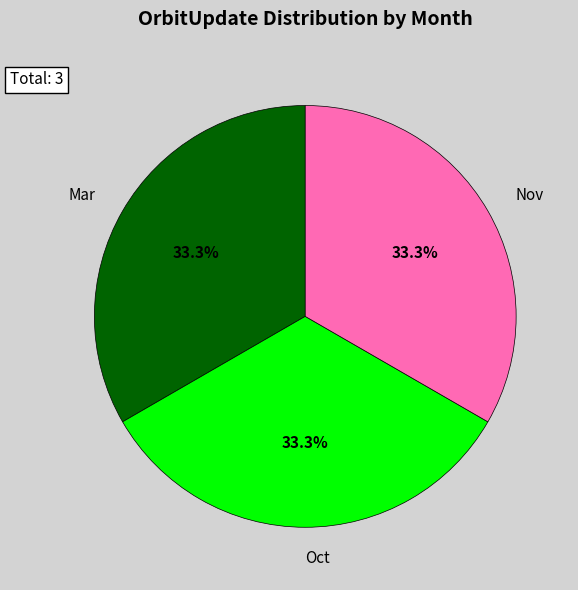

Is there any slice that represents more than half of the pie?

No